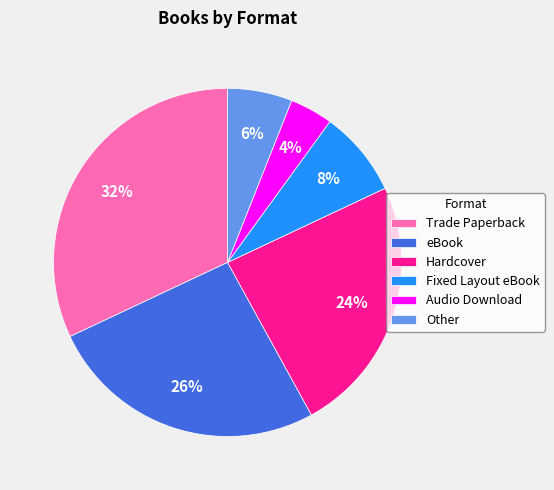

Count the number of slices in the pie.

6